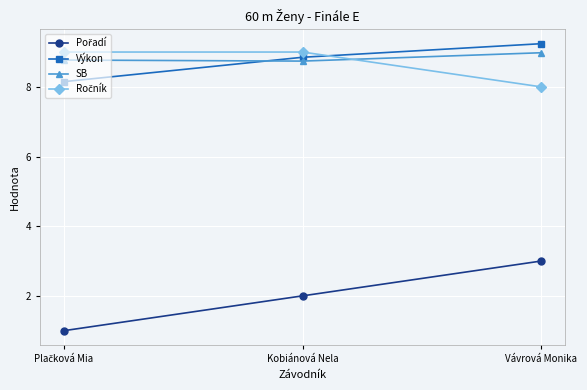

Which label corresponds to the largest value in the chart?

Vávrová Monika